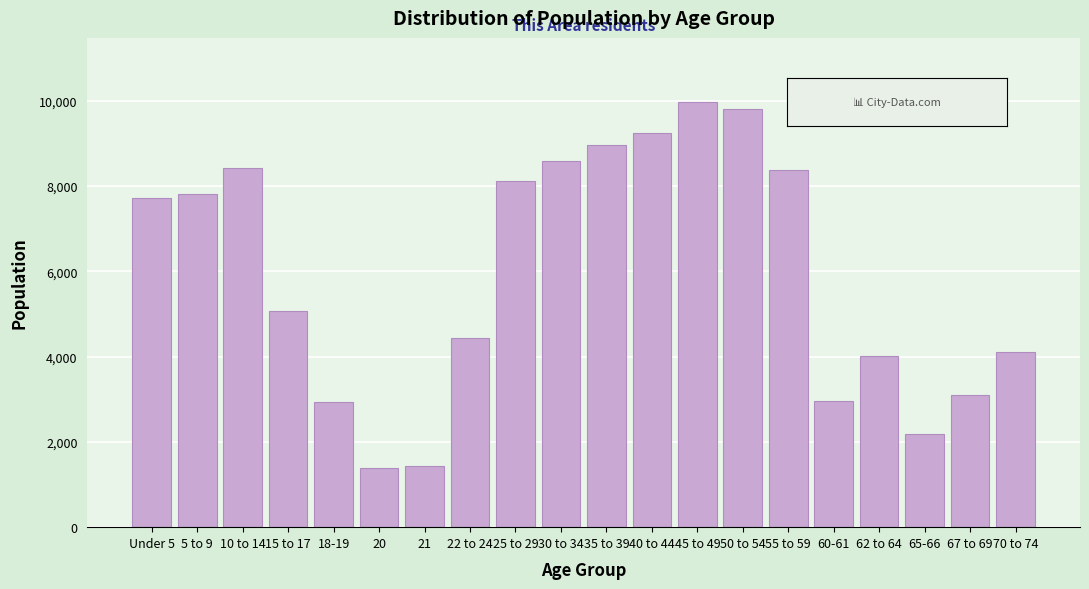

What is the sum of all values?

118614